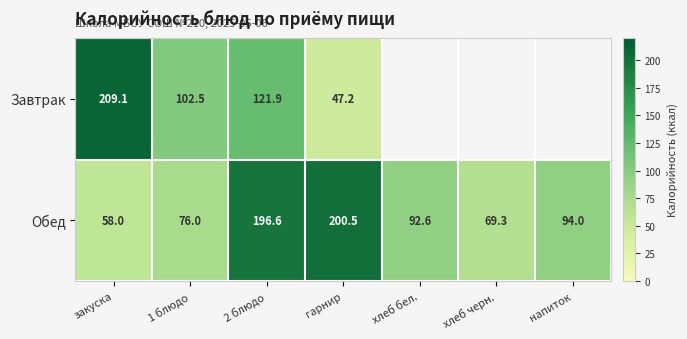

Where does the Обед series first go above 92?

2 блюдо